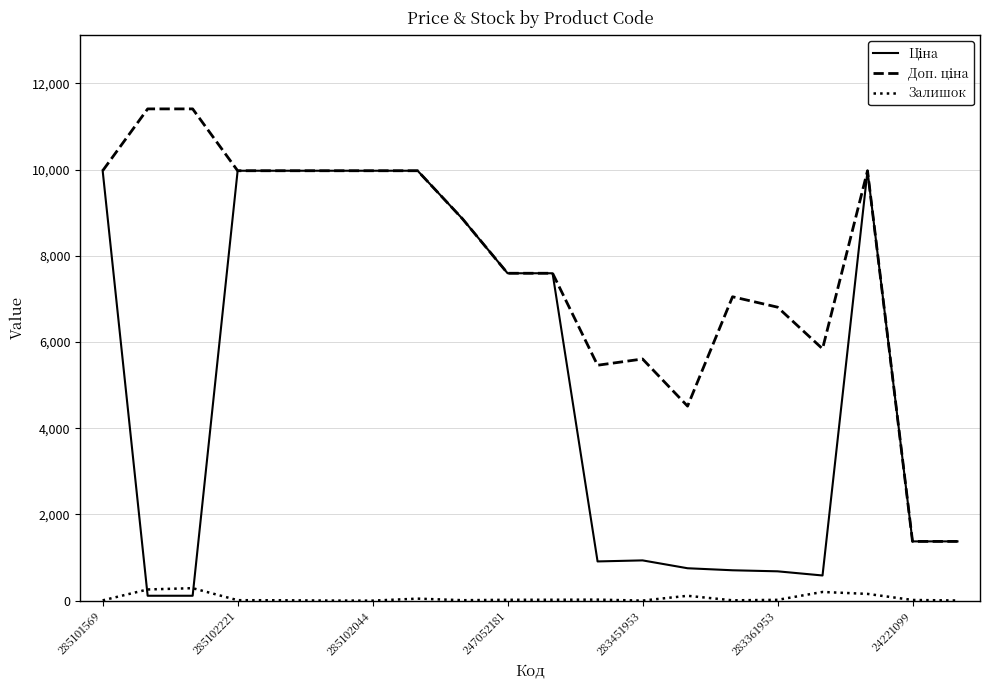

What is the maximum value shown in the chart?

11410.0